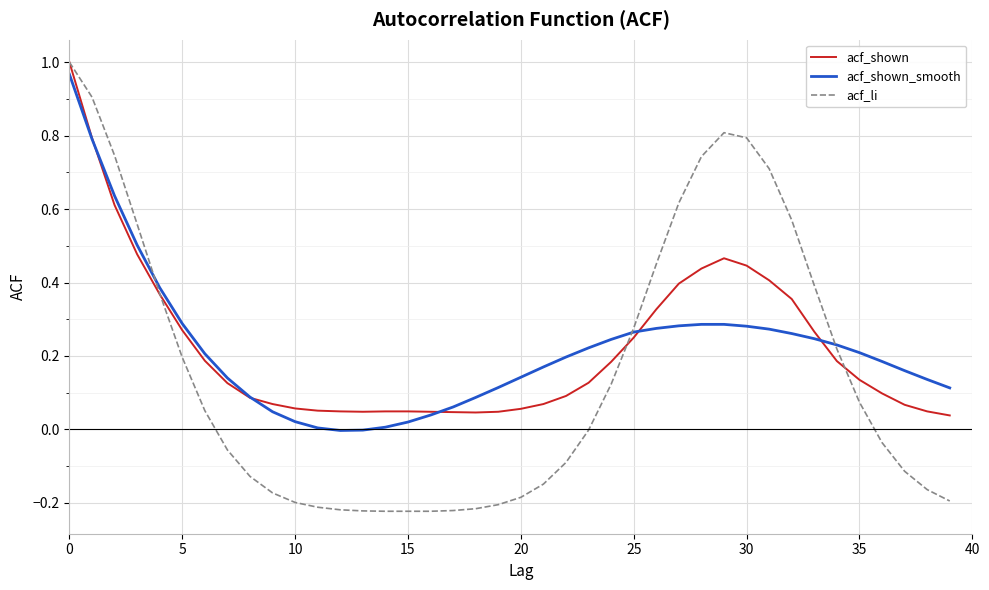

How many categories are shown in the chart?

40